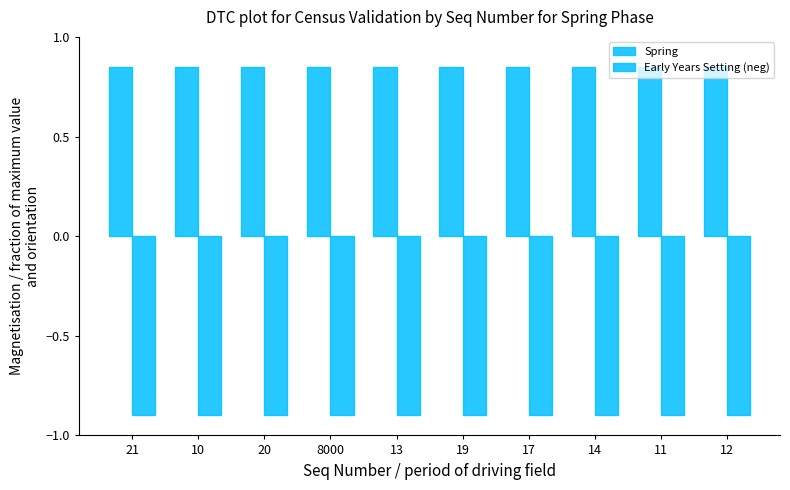

How many bars are there in each group?

2